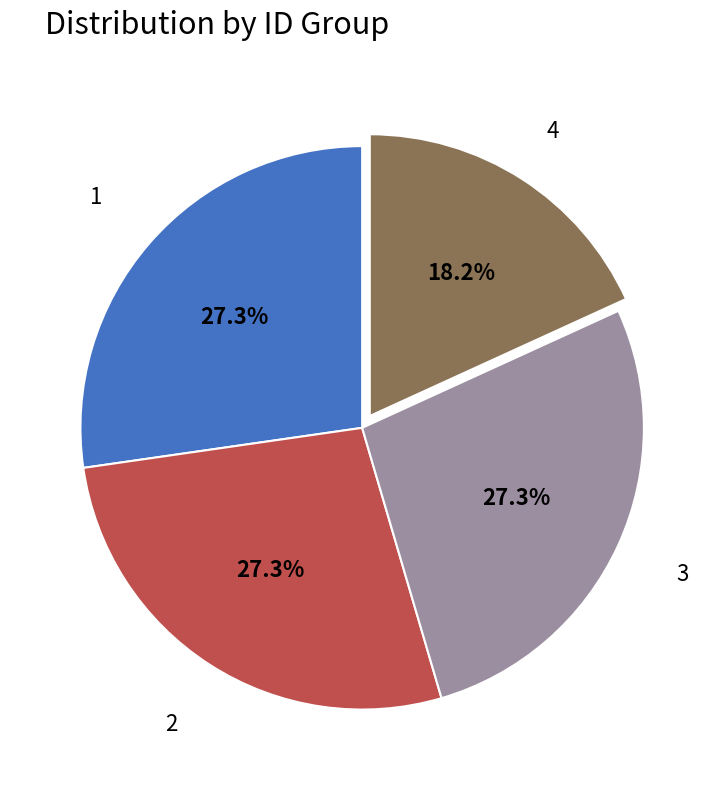

Combined, what portion of the pie is 4 and 3?

45.5%